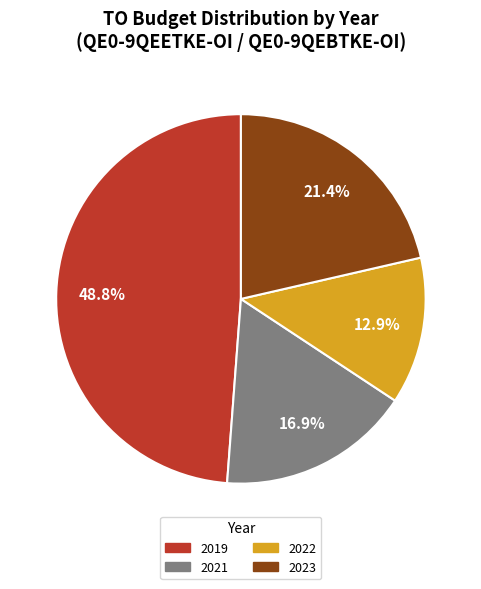

Is there any slice that represents more than half of the pie?

No